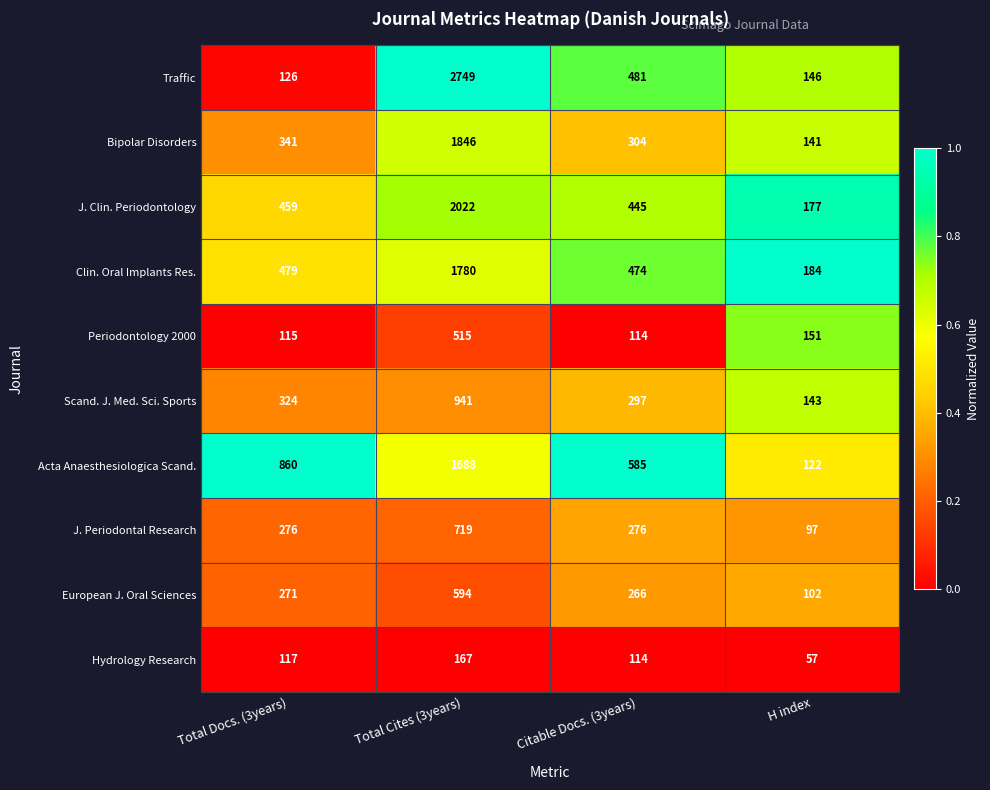

The value of Hydrology Research at Total Cites (3years) is 229. True or false?

False